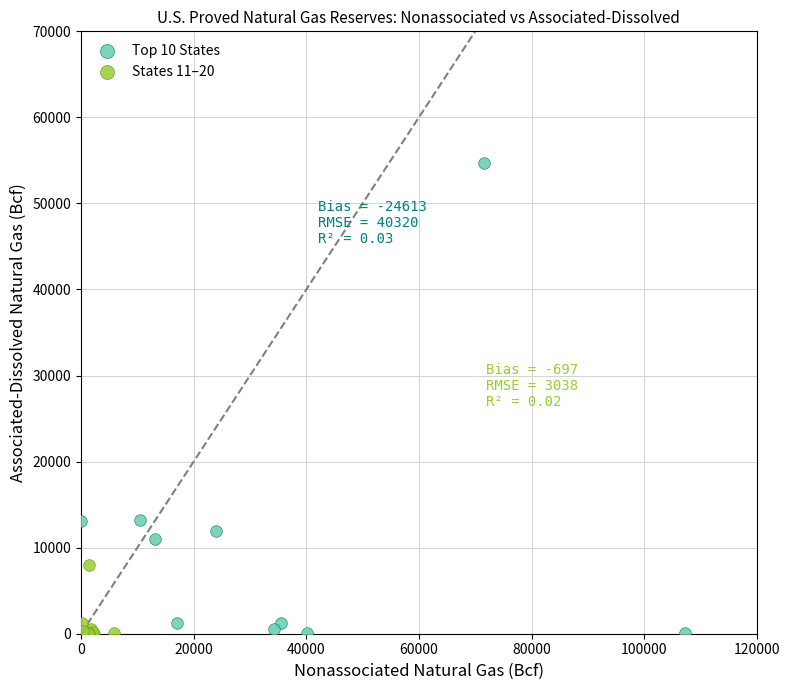

Which series reaches the maximum Y coordinate?

Top 10 States